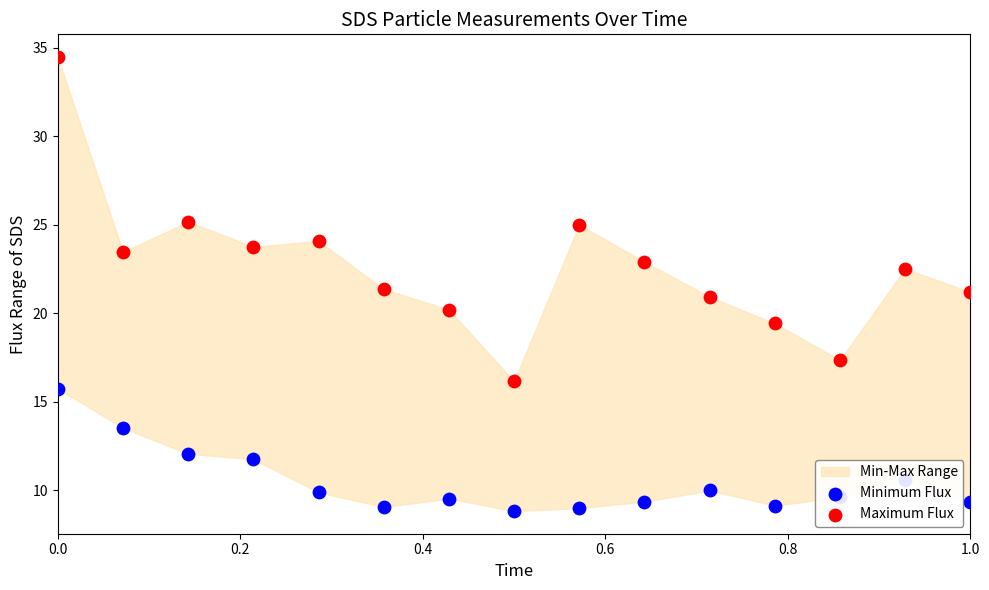

Which series has the widest spread of Y values?

Maximum Flux